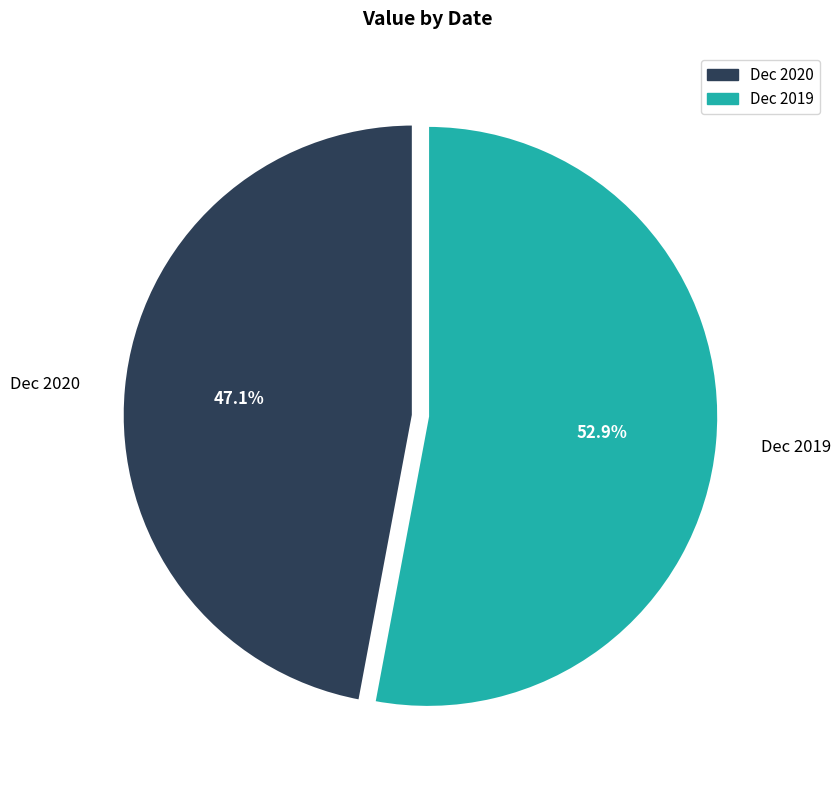

How many slices are in this pie chart?

2